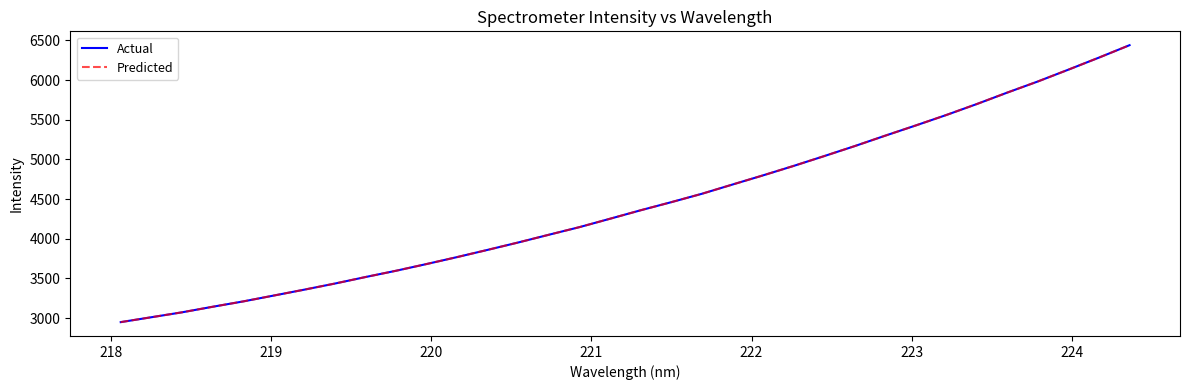

Does the chart display data point markers on the line(s)?

No